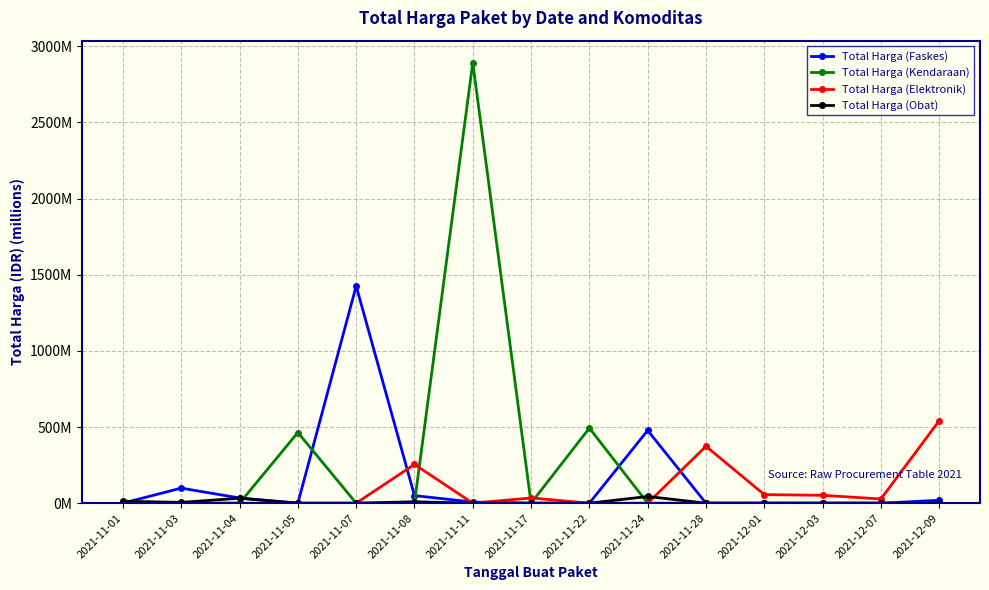

Which category has the lowest value in the Total Harga (Faskes) series?

2021-11-05